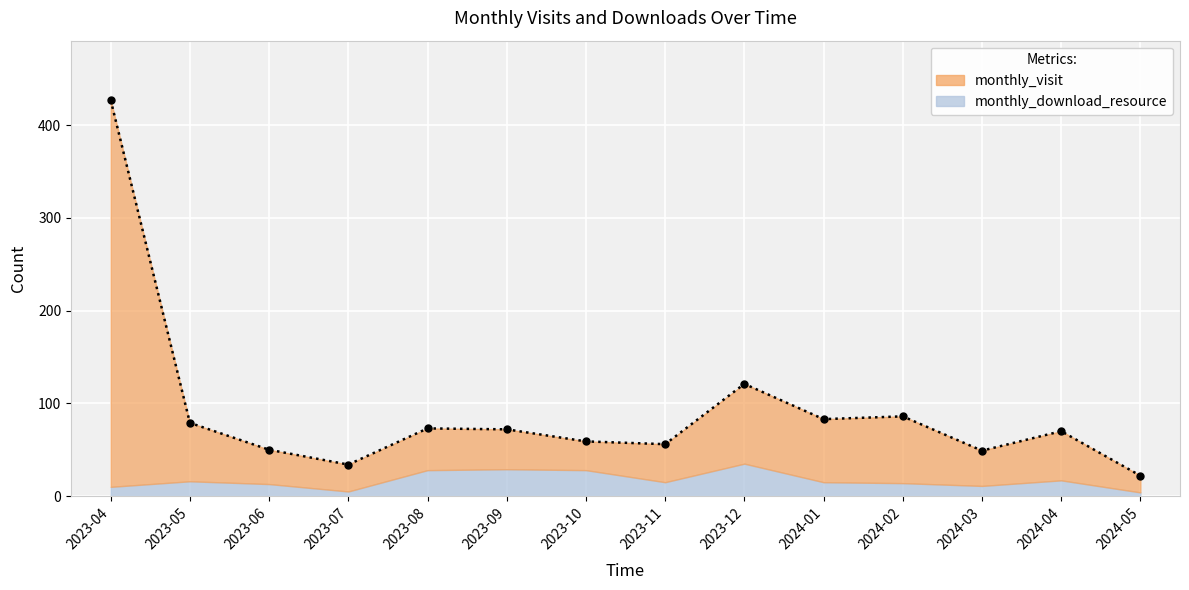

Approximately how many times larger is the value at 2024-03 compared to 2023-05?

0.6